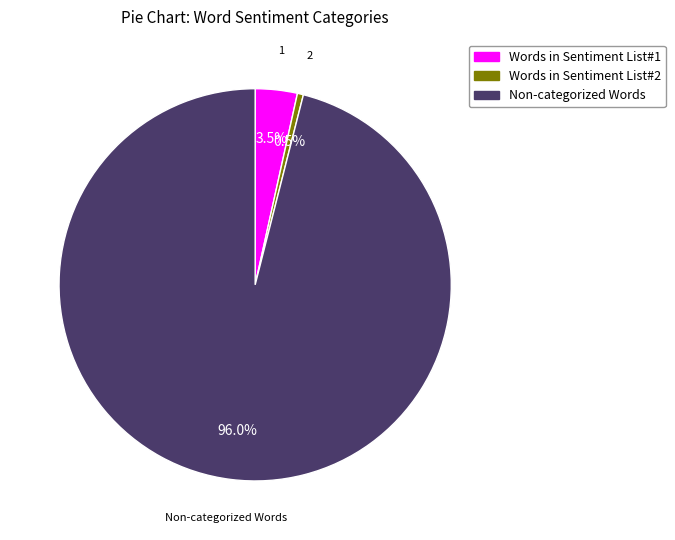

Between Non-categorized Words and Words in Sentiment List#1, which is larger?

Non-categorized Words